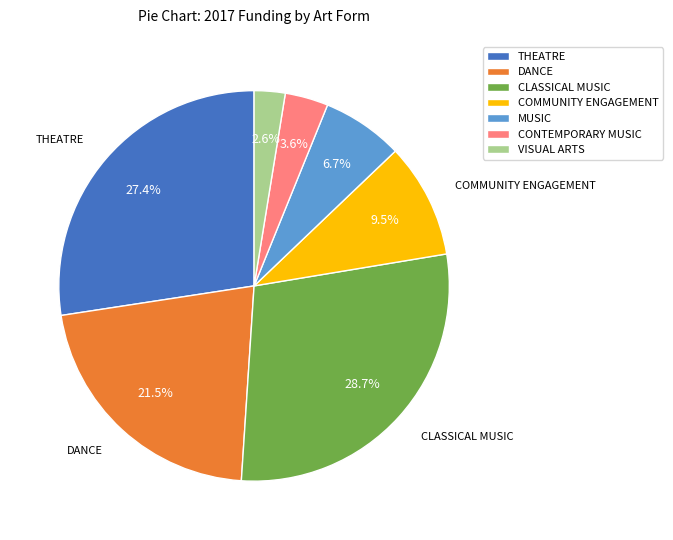

How many slices are in this pie chart?

7